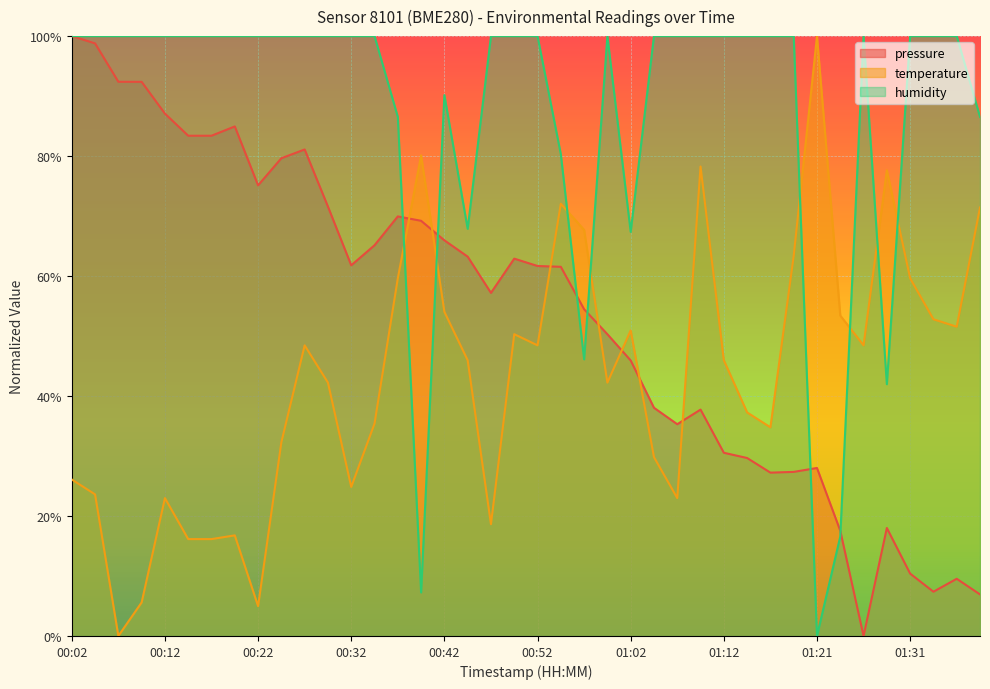

What is the difference between the second highest and second lowest values in the humidity series?

0.9